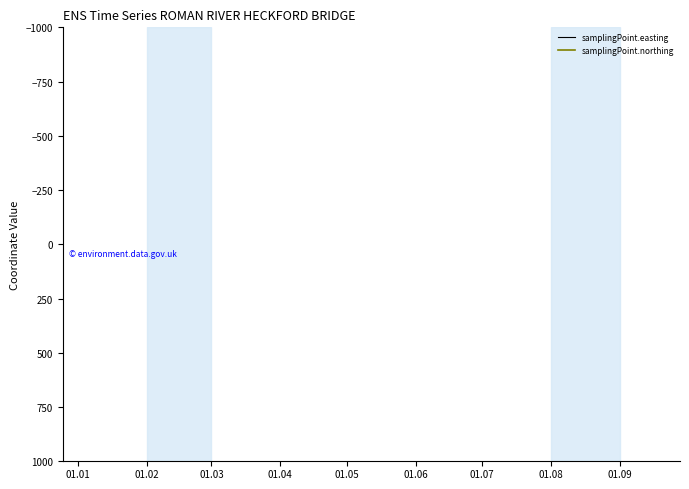

What are all the series names shown in the legend?

samplingPoint.easting, samplingPoint.northing